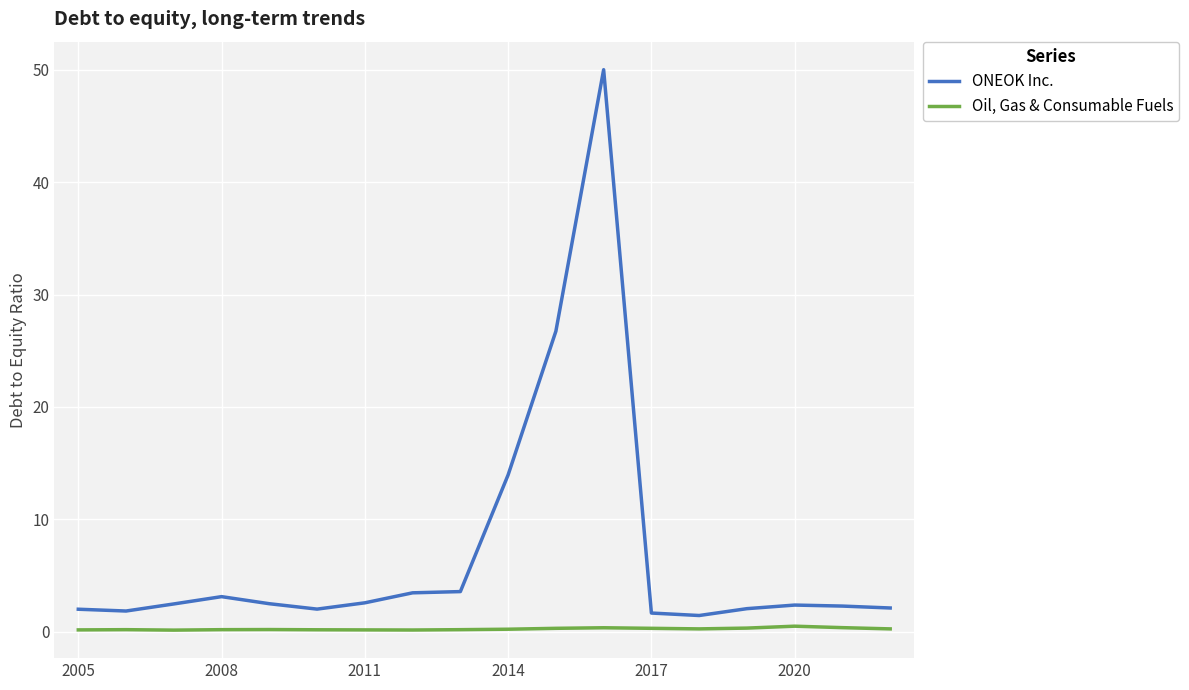

Which series has the widest spread of values?

ONEOK Inc.